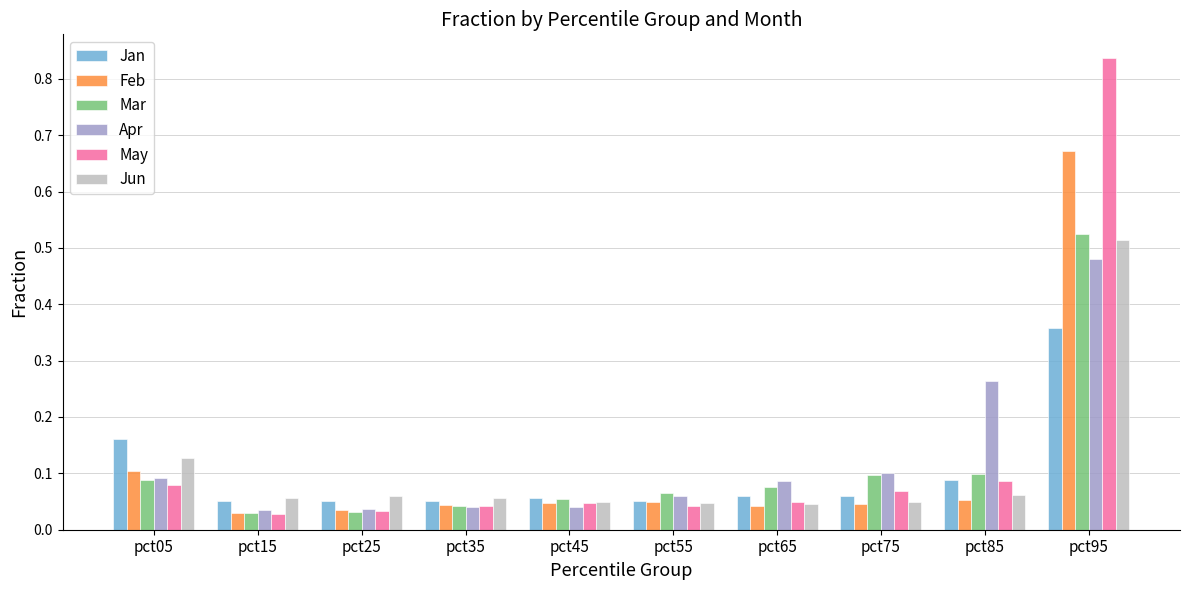

Which series has the widest spread of values?

May